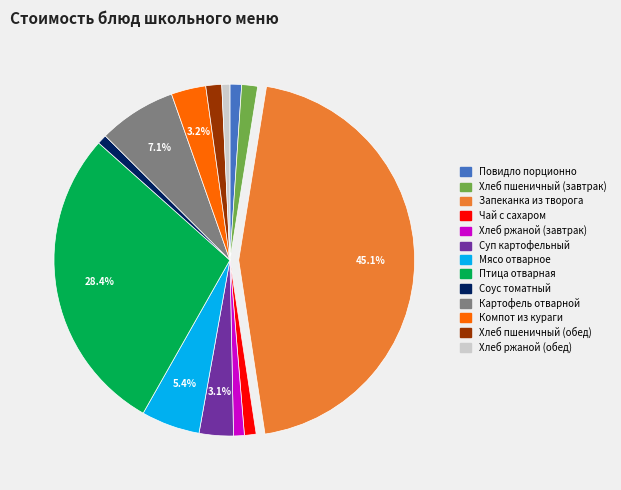

What is the ratio of the value at Суп картофельный to the value at Птица отварная?

0.1